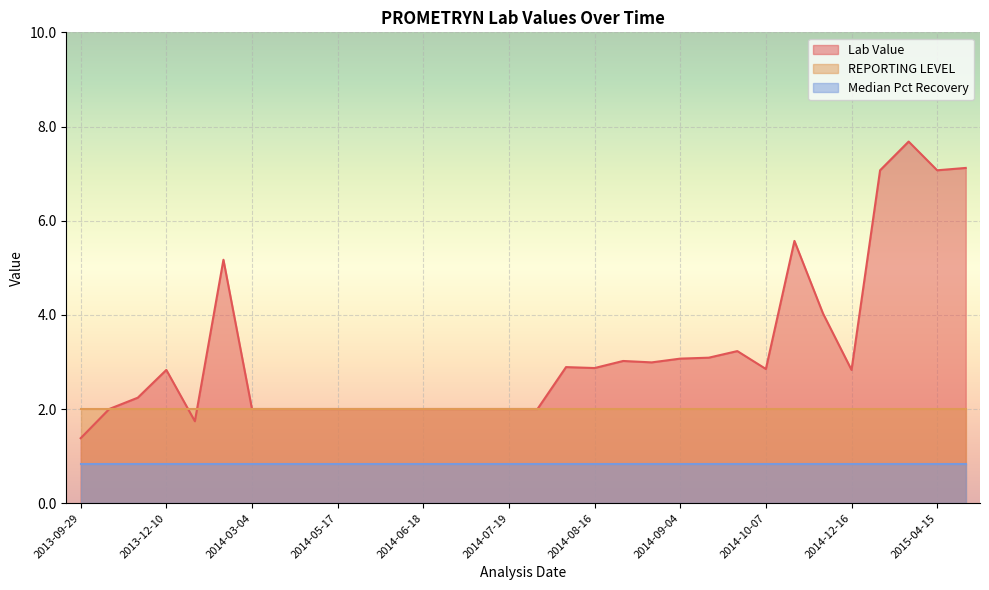

Does the chart display data point markers on the line(s)?

No